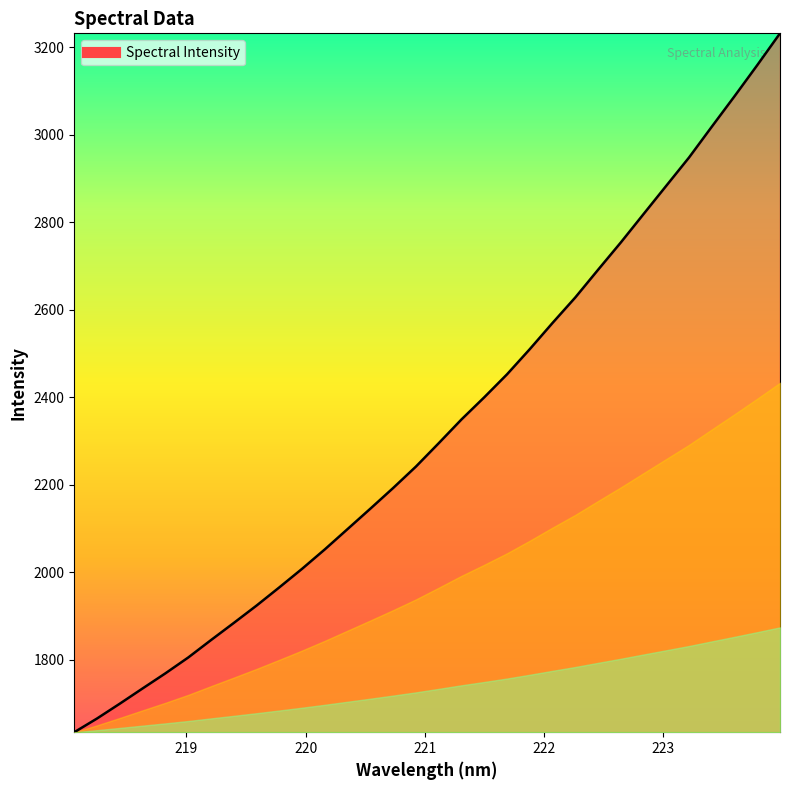

What is the minimum value shown in the chart?

1634.3